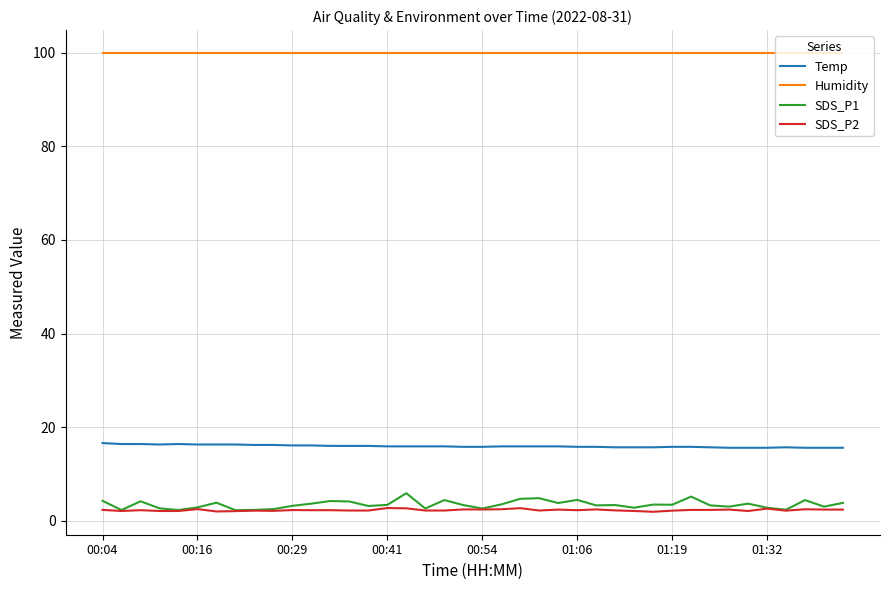

Which series has the largest range (max minus min)?

SDS_P1